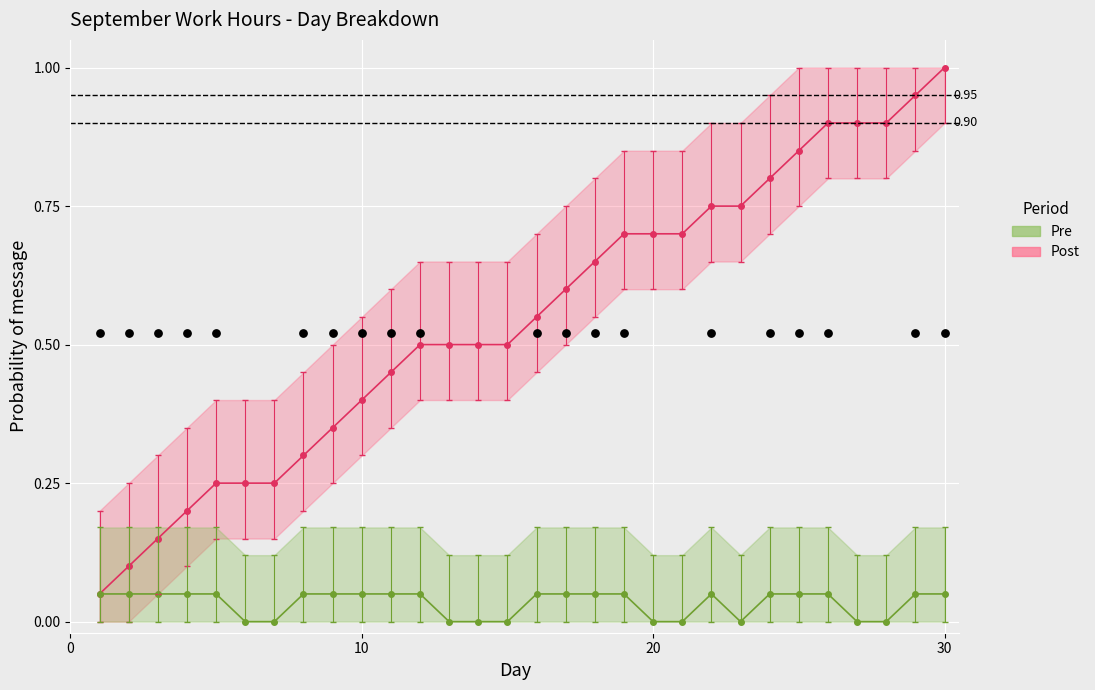

Is the value of Cumulative (Post) at 21 greater than the value of Work Hours (Pre) at 20?

Yes